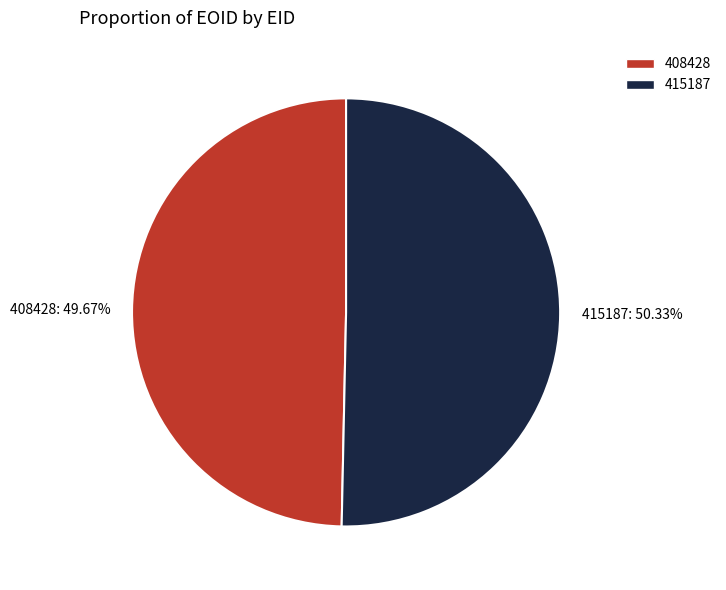

Which slice is the smallest?

408428